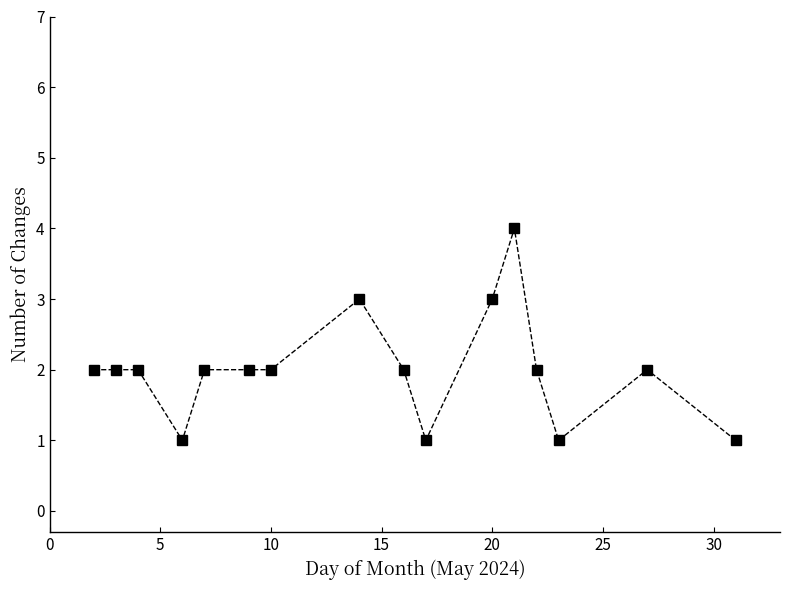

What is the value of the 15th point from the left?

2